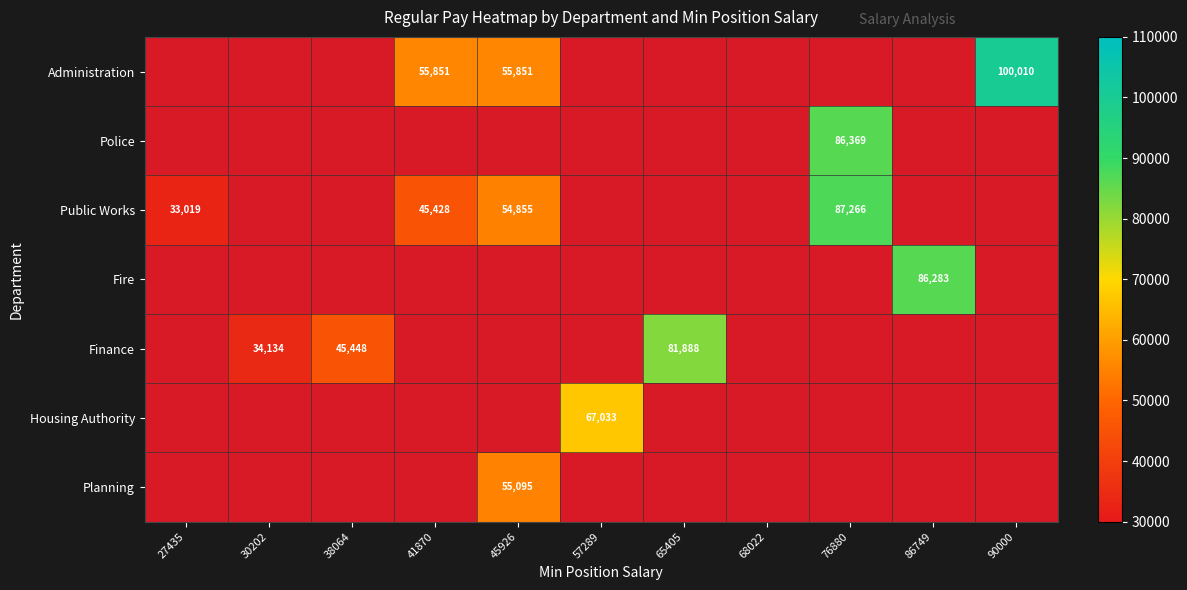

The value of Housing Authority at 57289 is 67033. True or false?

True